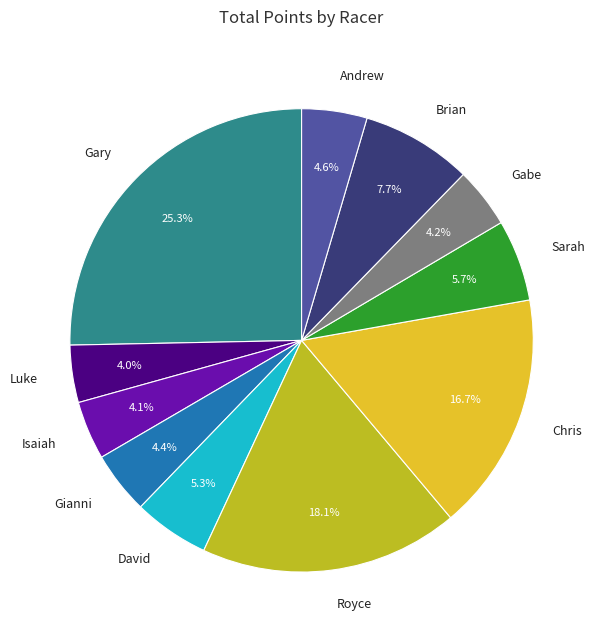

How many segments does this pie chart have?

11